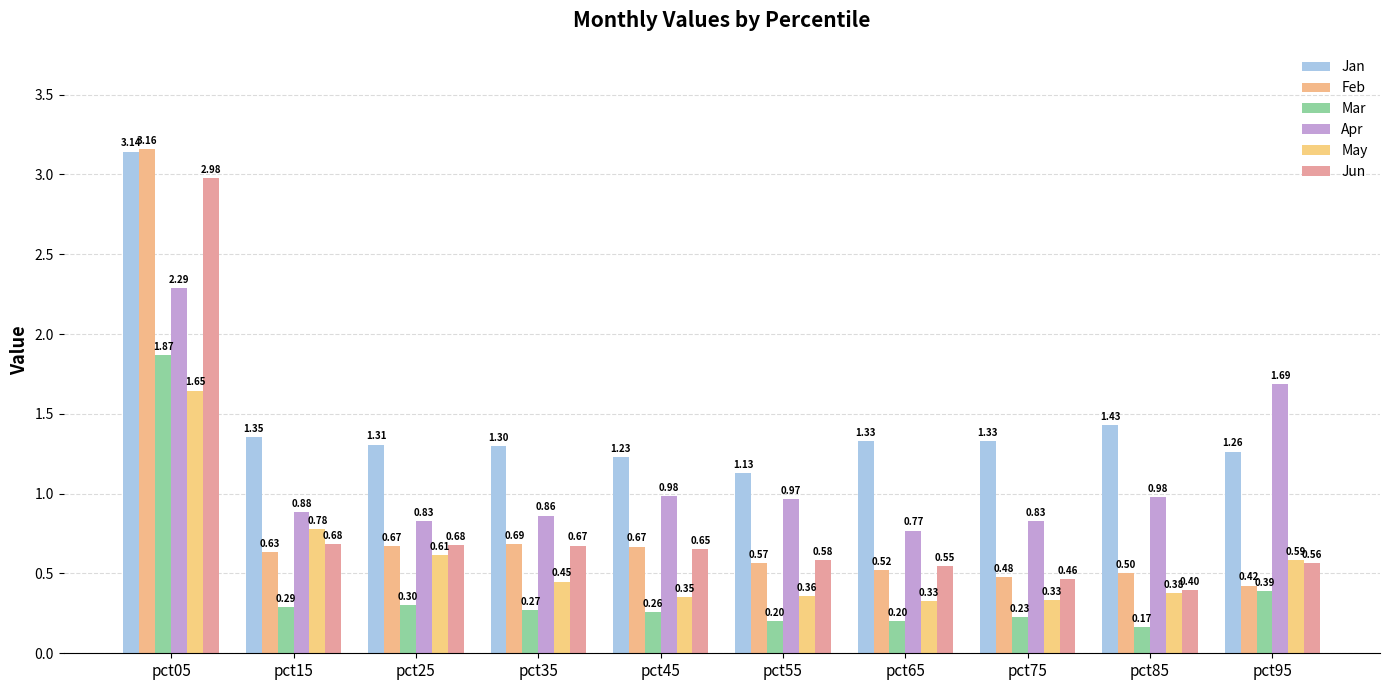

How many bars are there in each group?

6